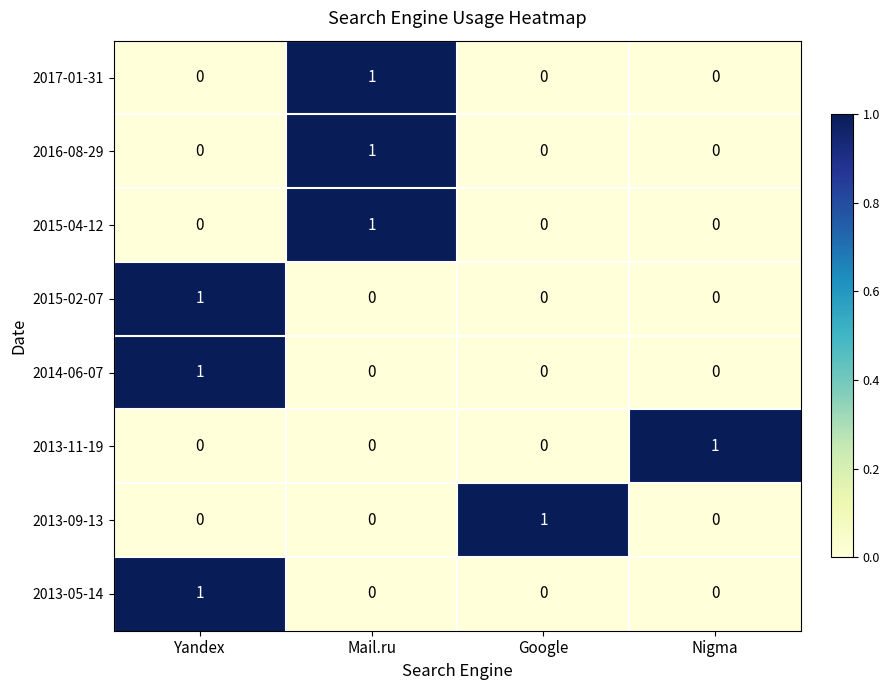

At how many categories does at least one series exceed 0?

4